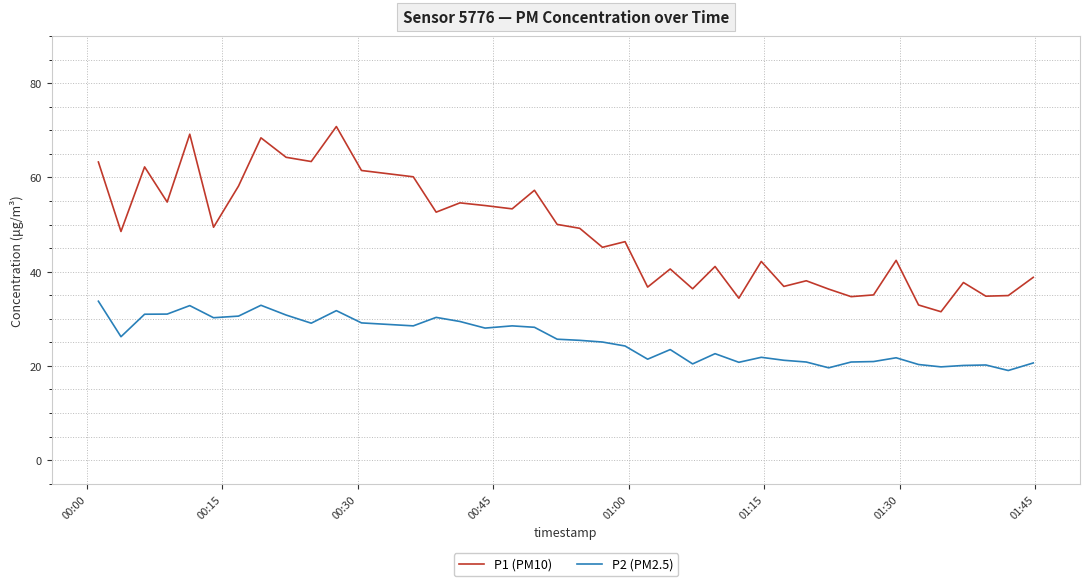

What is the difference between the maximum and minimum values in the P2 (PM2.5) series?

14.7